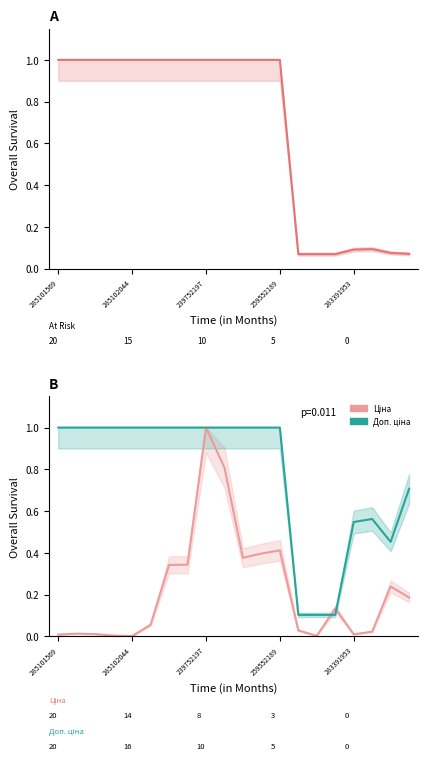

What are all the series names shown in the legend?

Ціна, Доп. ціна